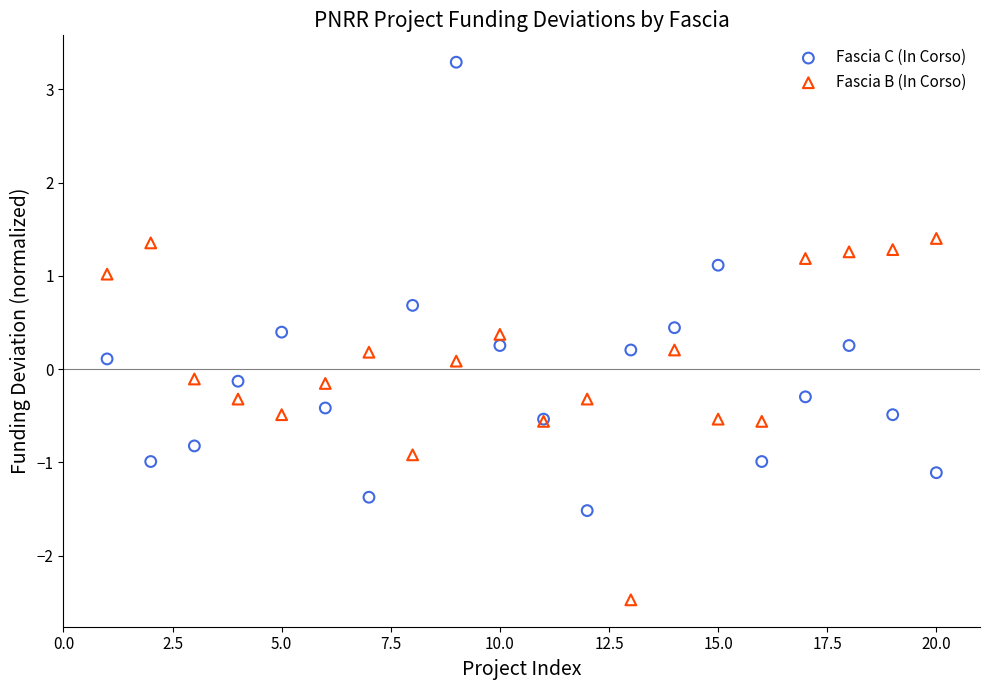

Which series reaches the minimum Y coordinate?

Fascia B (In Corso)